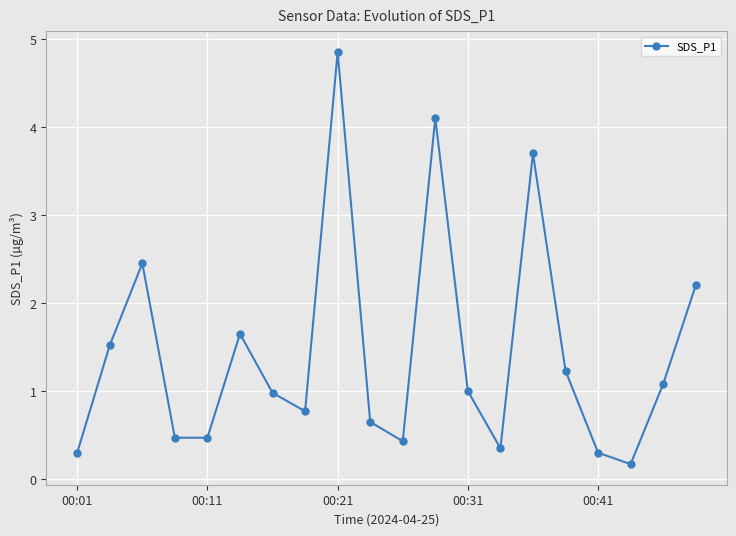

What is the difference between the maximum and minimum values?

4.7